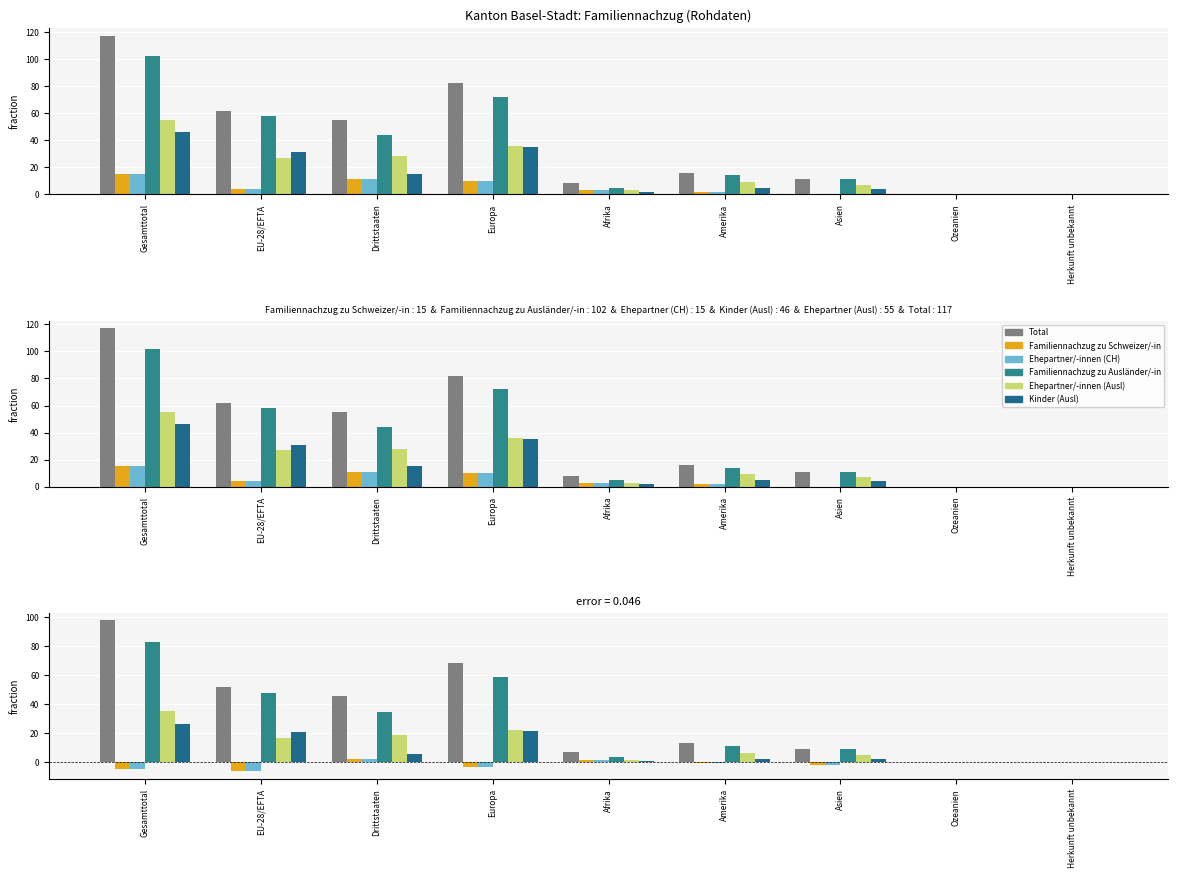

What is the difference between the Ehepartner/-innen (CH) values at Drittstaaten and Gesamttotal?

6.3